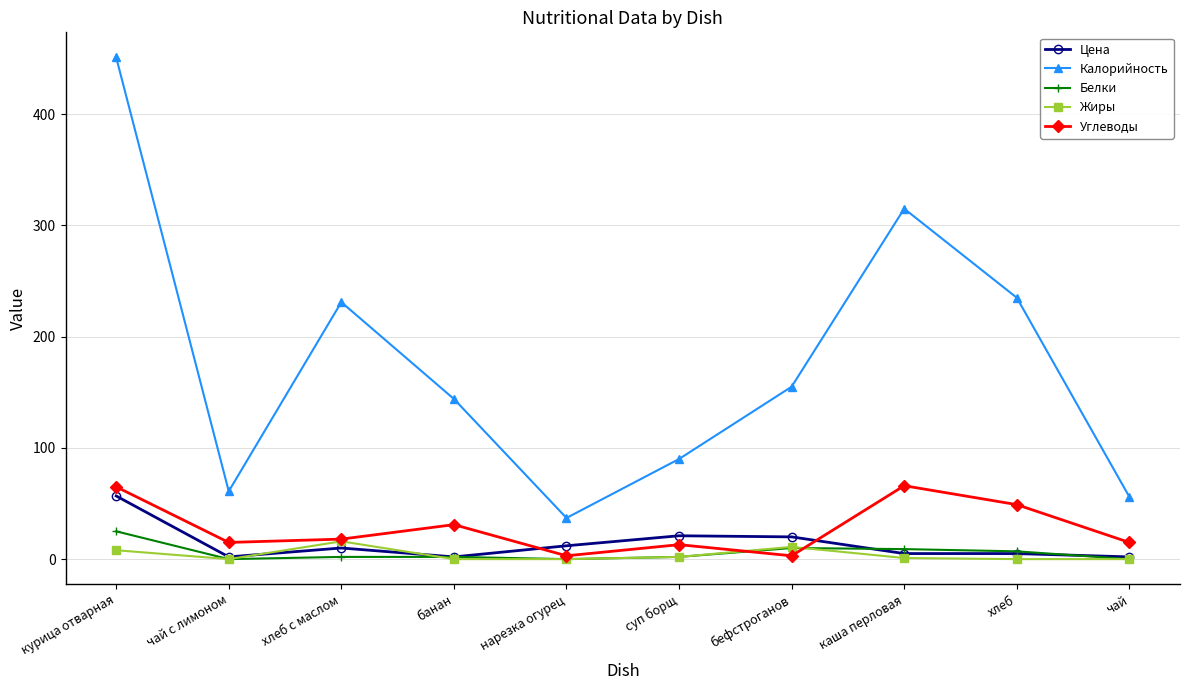

What are all the series names shown in the legend?

Цена, Калорийность, Белки, Жиры, Углеводы